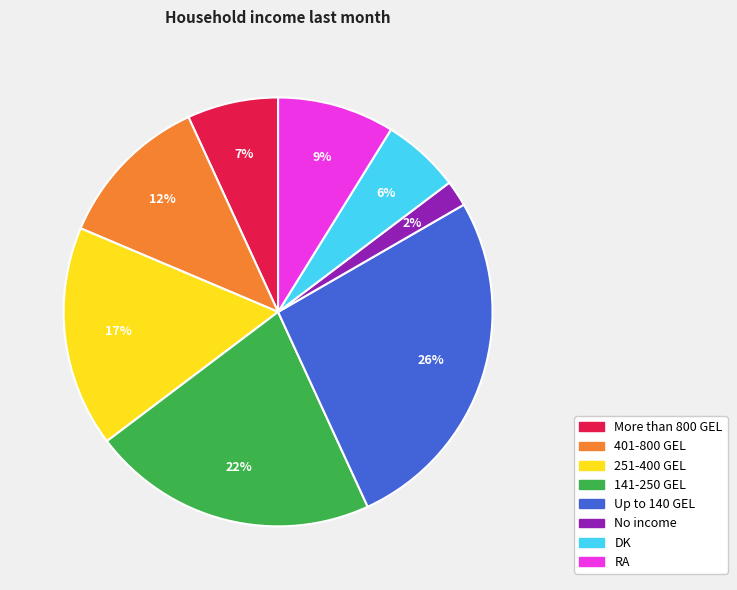

Does 401-800 GEL represent more than half of the total?

No